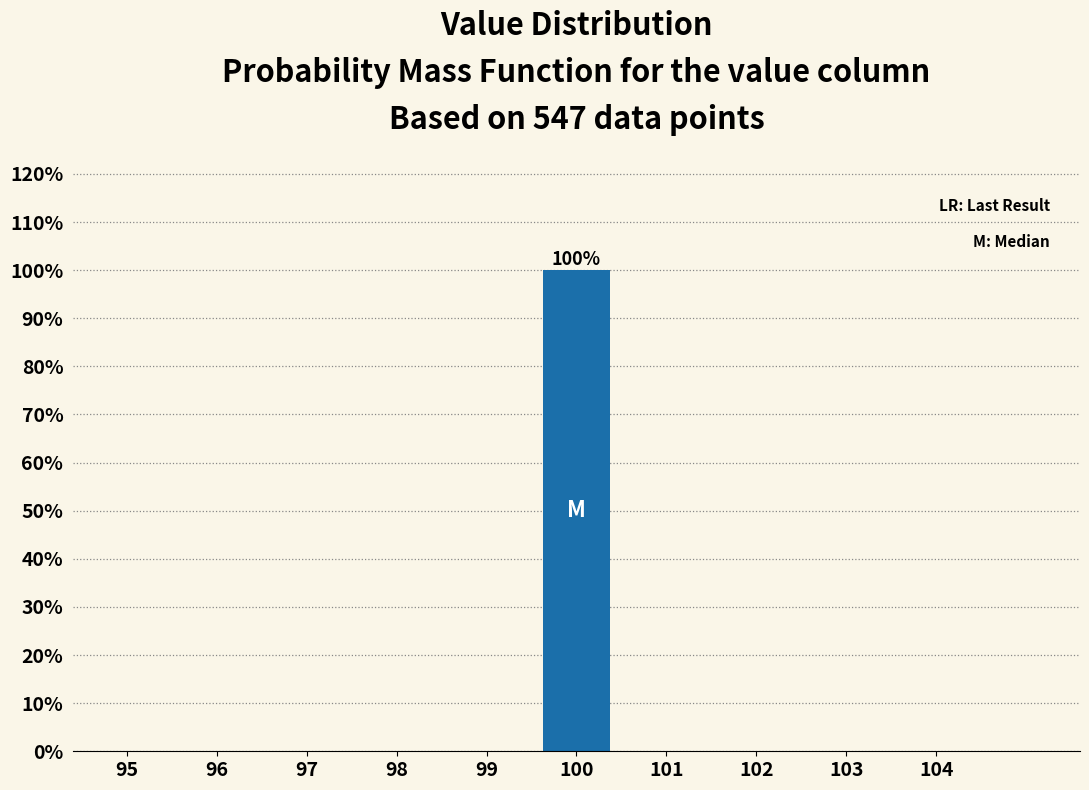

Reading left to right, what are all the values shown in this chart?

95=0	96=0	97=0	98=0	99=0	100=100	101=0	102=0	103=0	104=0